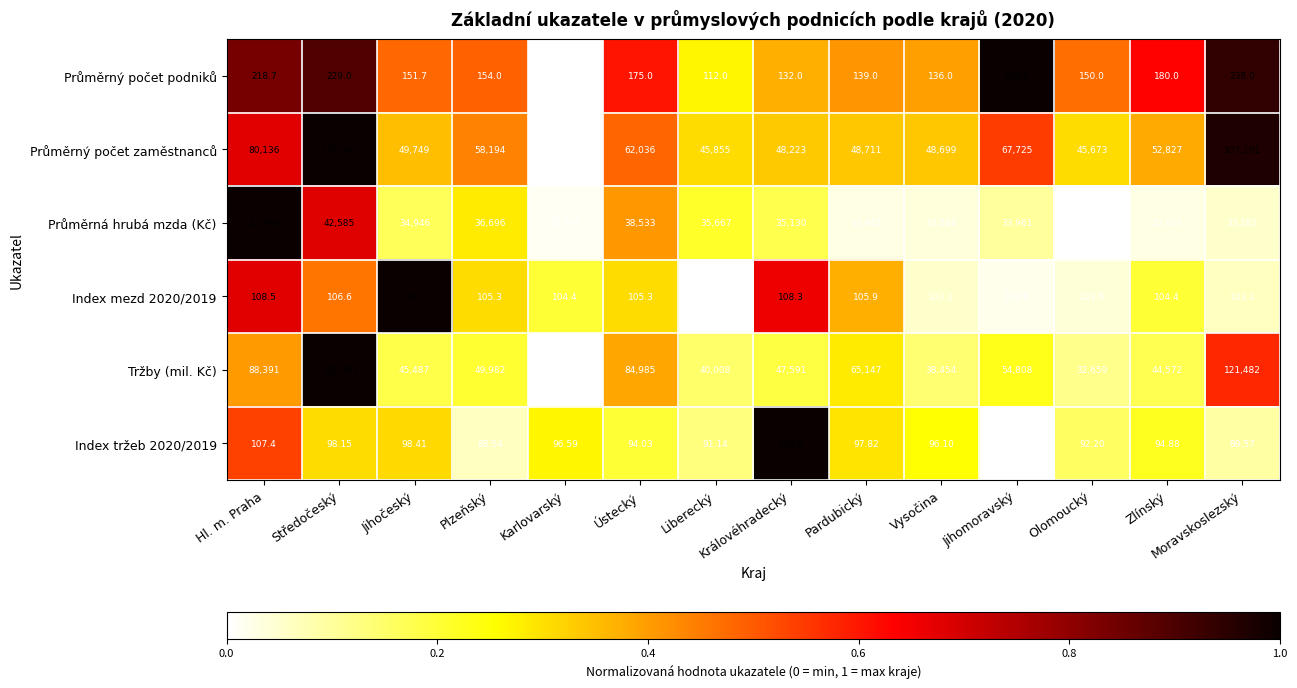

Which series changed the most between Královéhradecký and Moravskoslezský?

Tržby (mil. Kč)